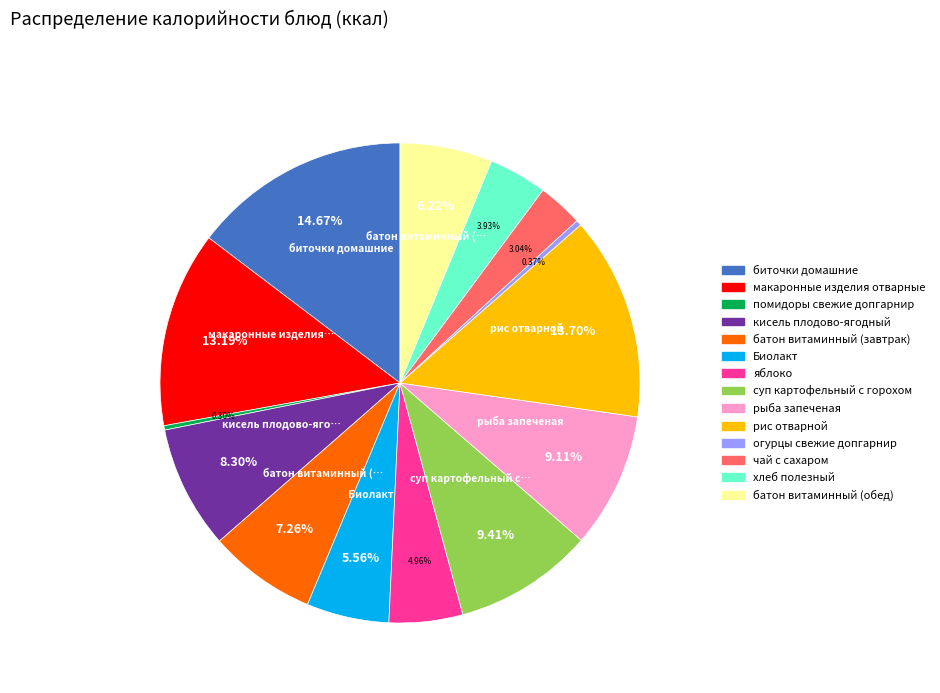

Combined, do рыба запеченая and биточки домашние account for over 50%?

No